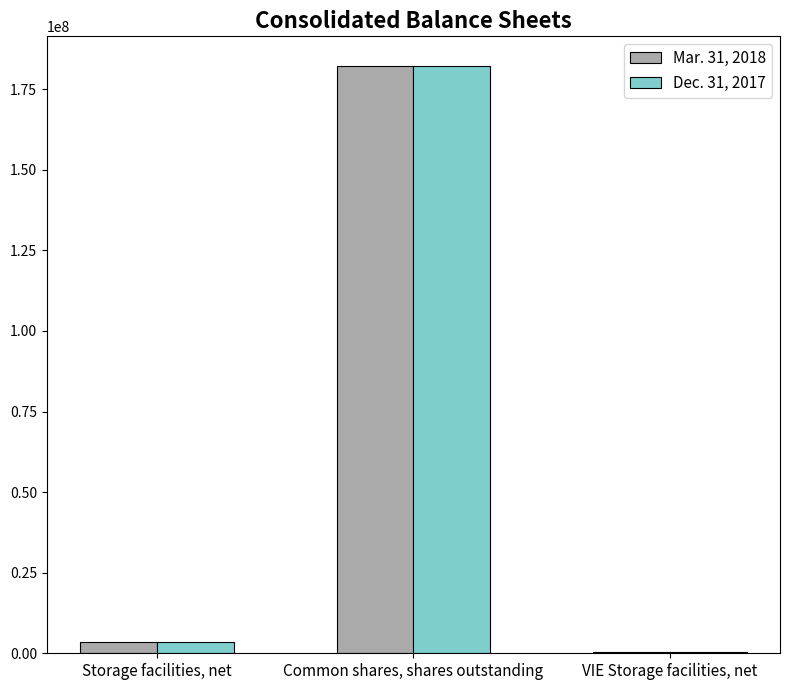

Is it true that Mar. 31, 2018 equals 268343 at VIE Storage facilities, net?

True